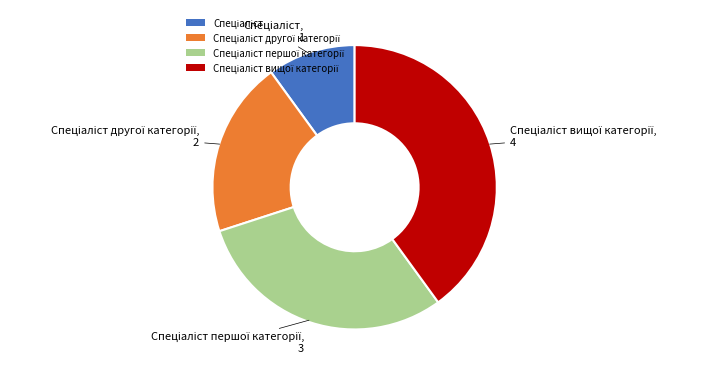

Is there any slice that represents more than half of the pie?

No